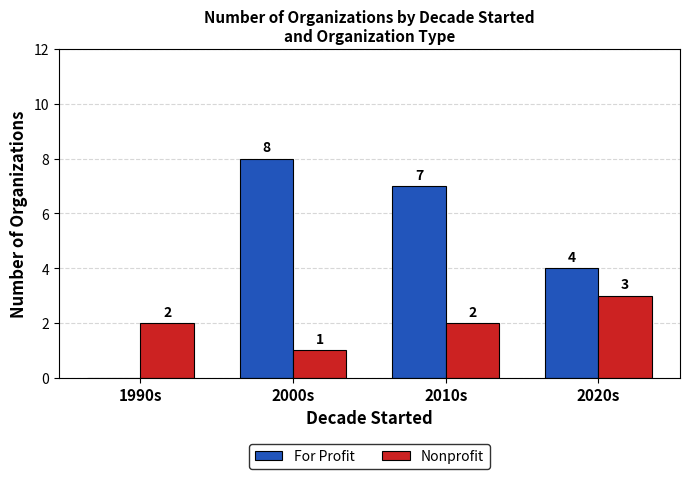

Which series has the widest spread of values?

For Profit